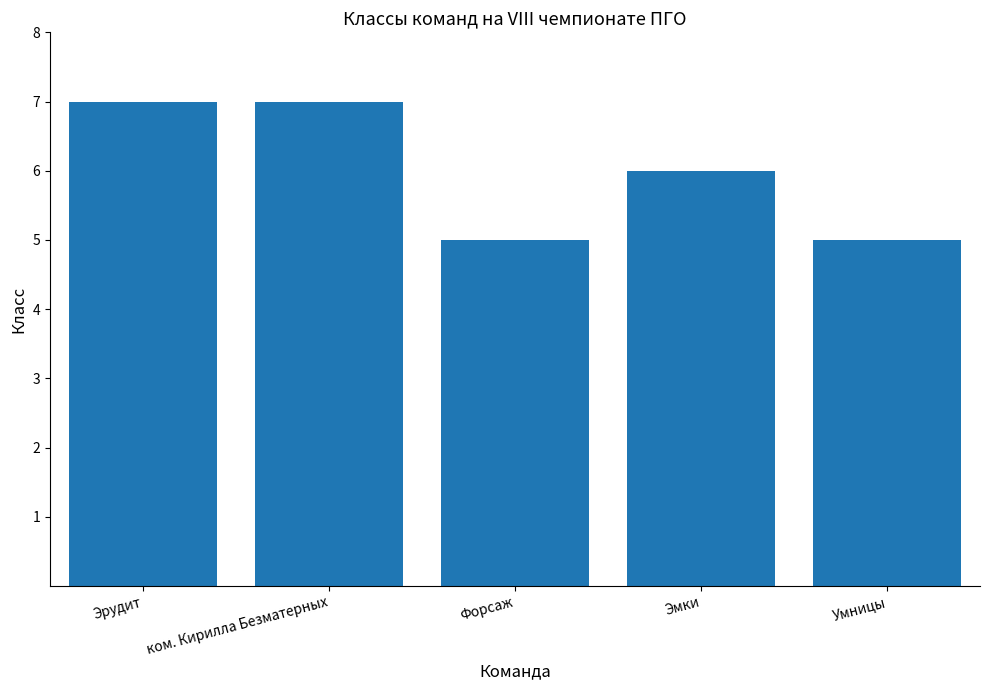

Reading left to right, extract all data points from this chart.

7	7	5	6	5